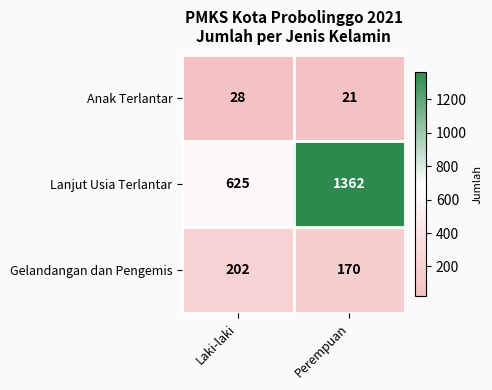

What is the difference between the highest and lowest values at Laki-laki?

597